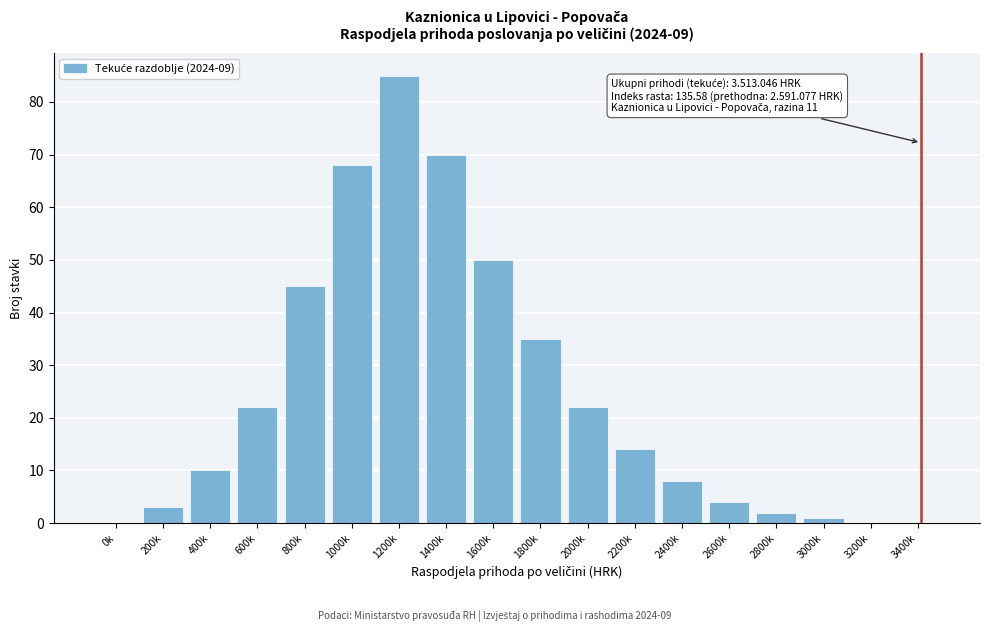

Reading left to right, transcribe all the data shown in this chart.

0k=0	200k=3	400k=10	600k=22	800k=45	1000k=68	1200k=85	1400k=70	1600k=50	1800k=35	2000k=22	2200k=14	2400k=8	2600k=4	2800k=2	3000k=1	3200k=0	3400k=0